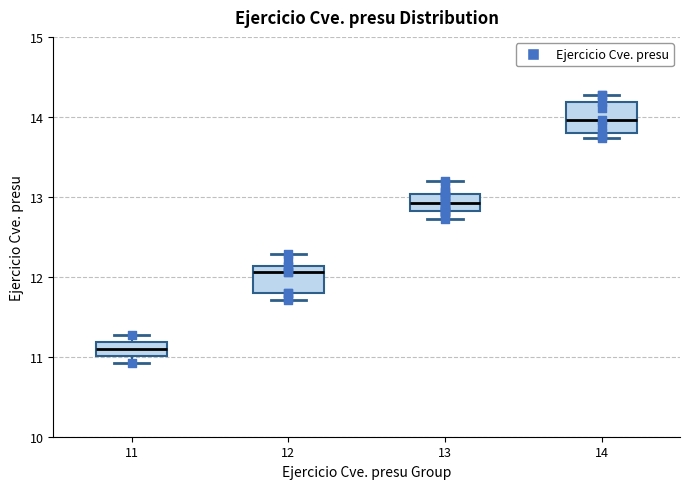

Where is the lower edge of the box at x = 14 on the y-axis? The values are not printed on the chart, so give them approximately, as read against the axis.

13.8